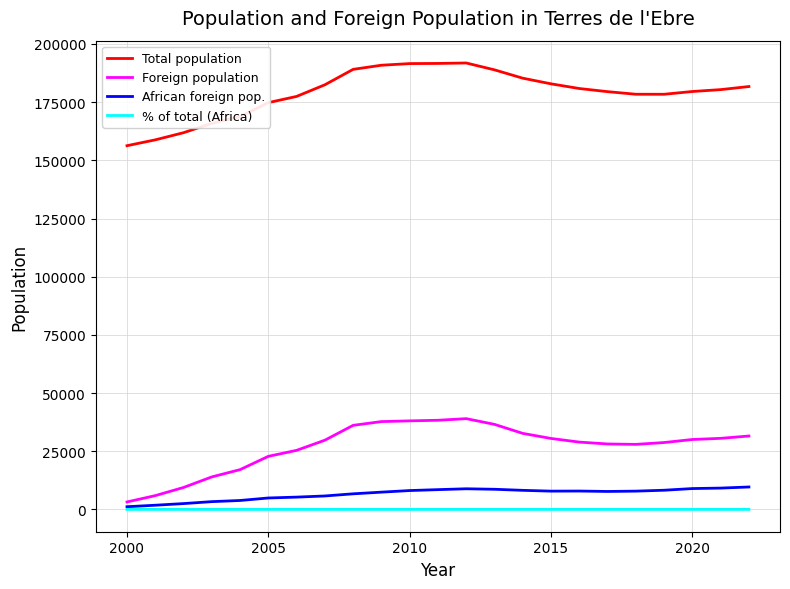

What is the highest value of the Foreign population series?

38996.0